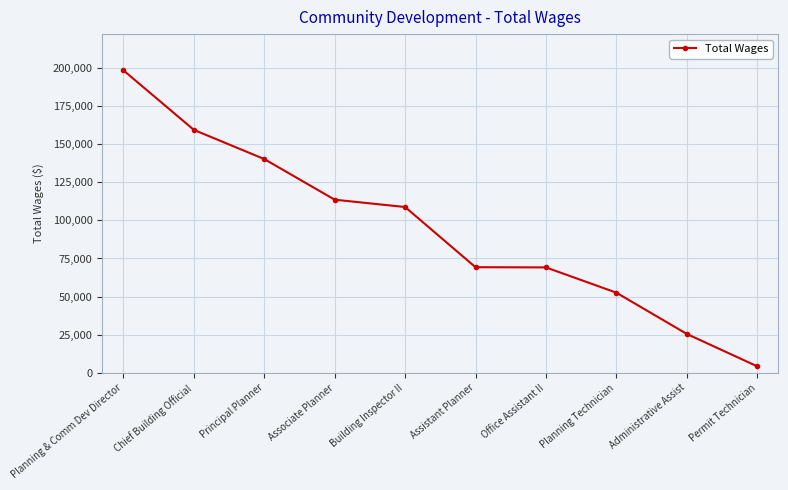

At which label is the value closest to 101336?

Building Inspector II